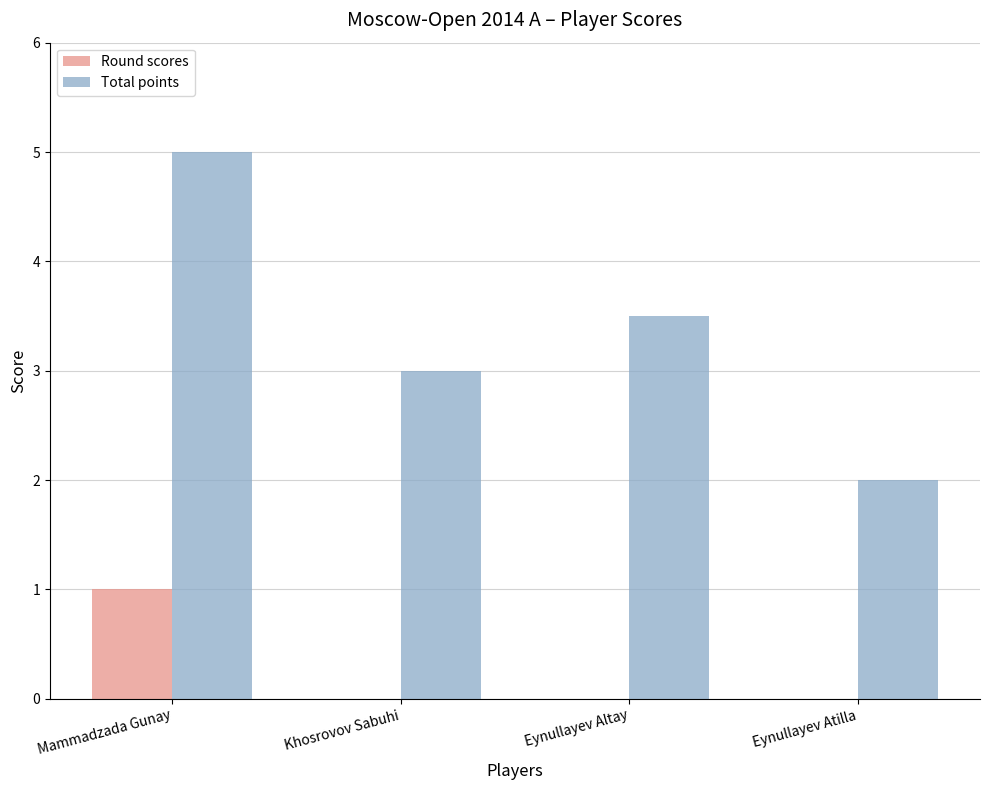

True or false: Total points has a value of 5.0 at Mammadzada Gunay.

True